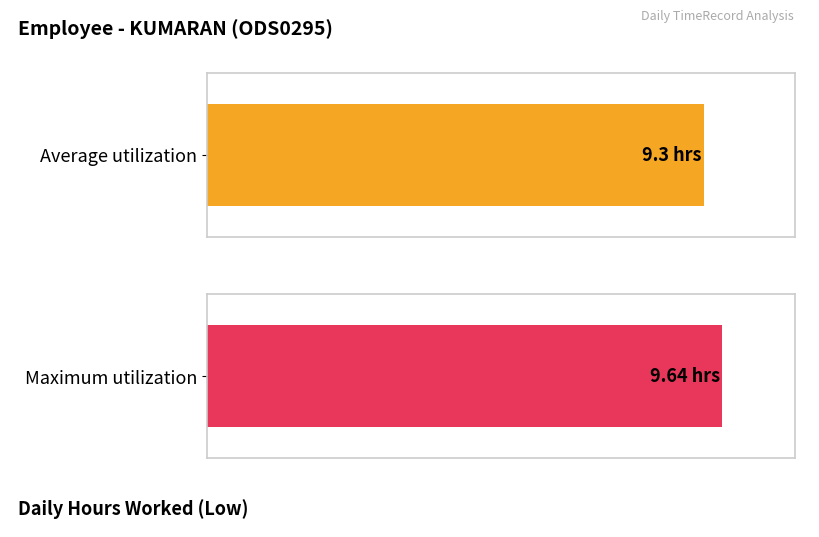

Does the chart contain any negative values?

No